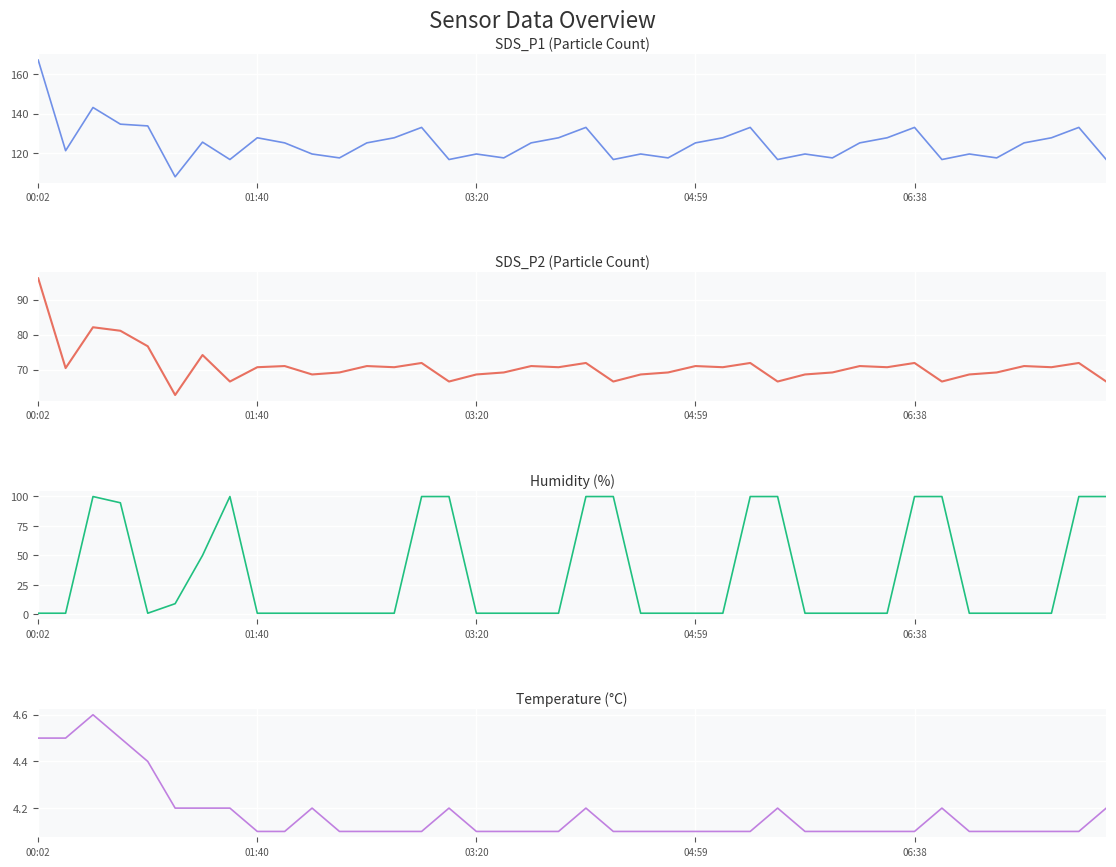

At which category does the chart reach its minimum across all series?

00:02